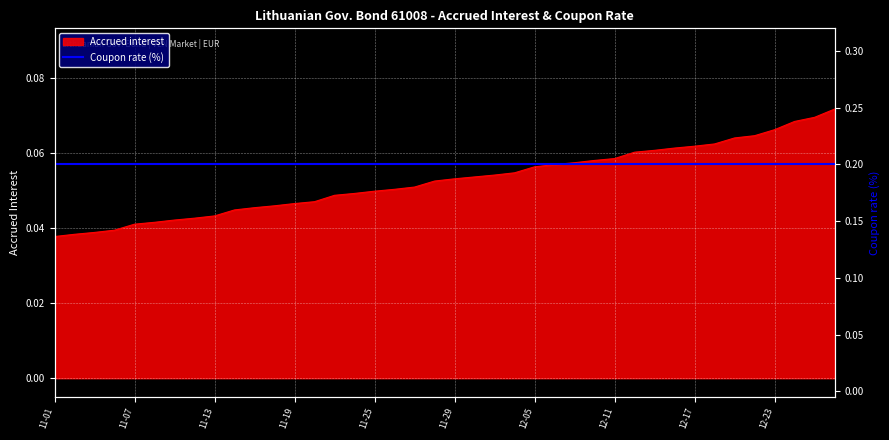

Is it true that Accrued interest equals 0.0 at 11-29?

False